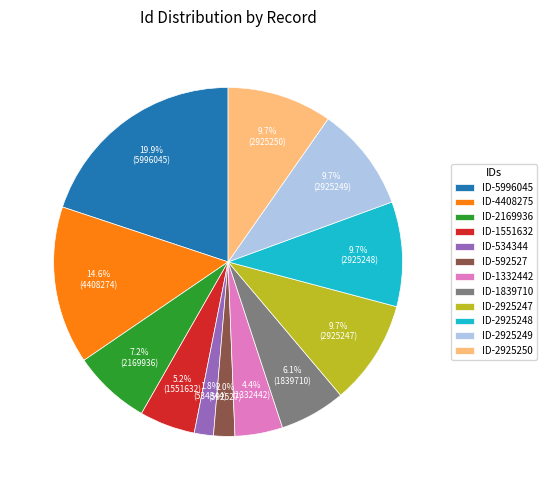

Count the number of slices in the pie.

12